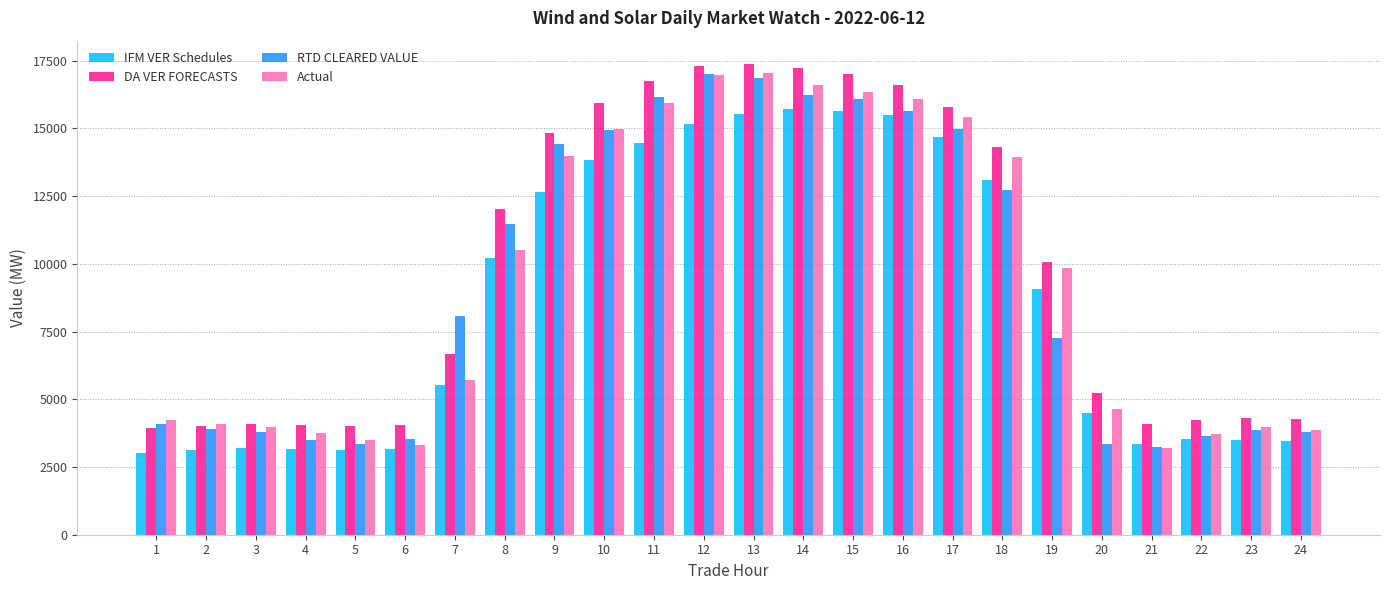

What is the value of the RTD CLEARED VALUE bar at the 10th from the left?

14934.5